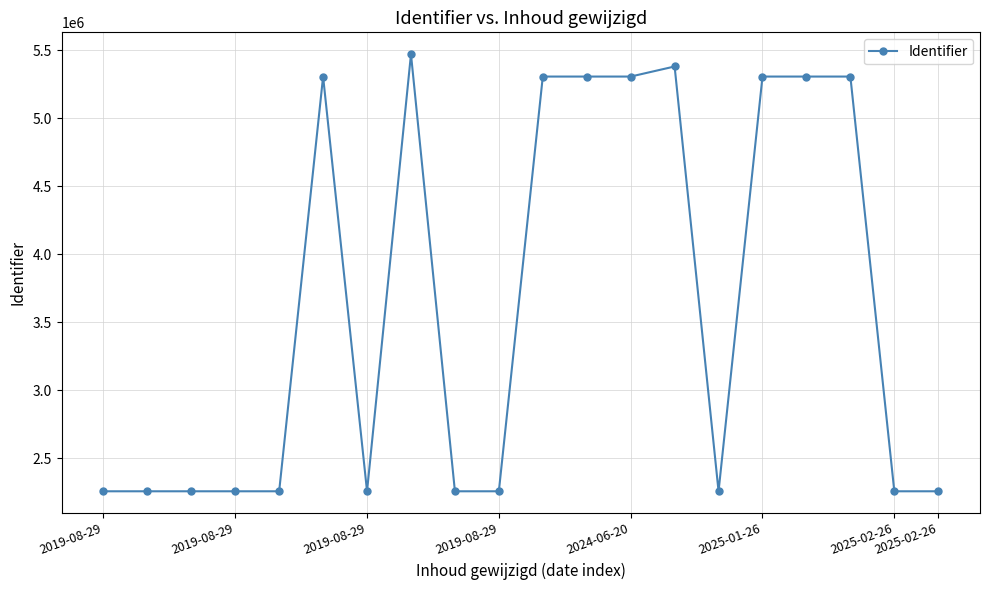

What is the difference between the maximum and minimum values?

3211754